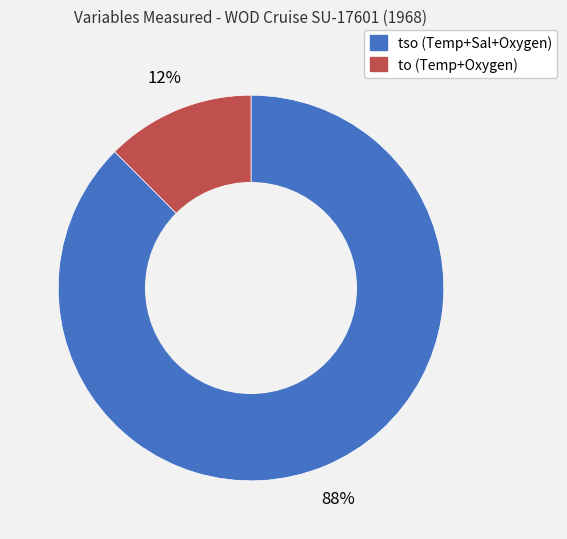

To the nearest percent, what is the combined percentage of tso and to?

100%